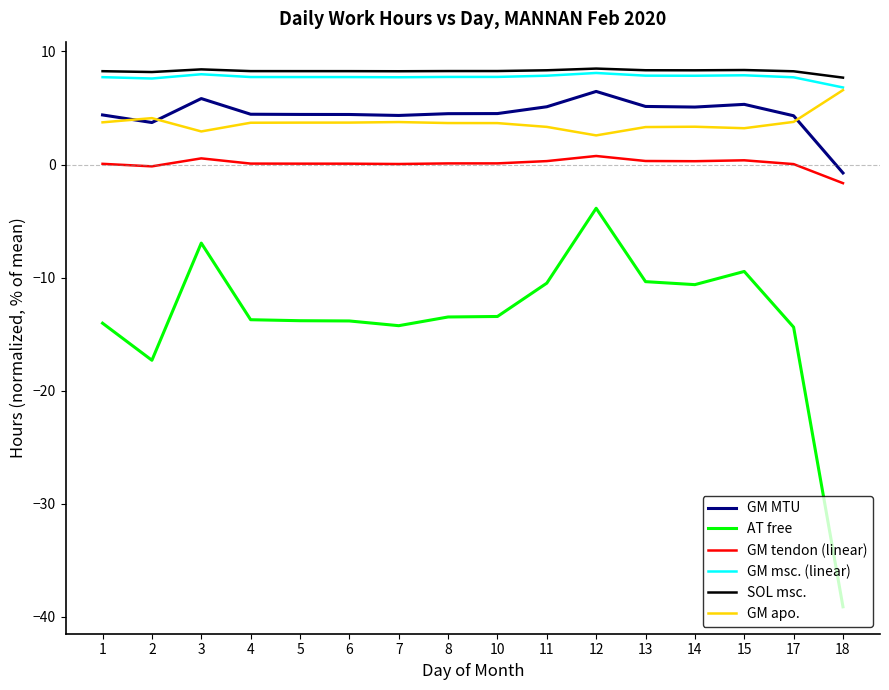

At 13, list the series in order from largest to smallest.

SOL msc., GM msc. (linear), GM MTU, GM apo., GM tendon (linear), AT free